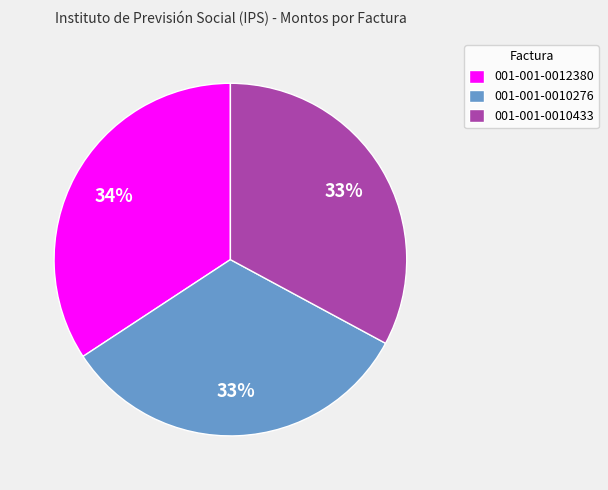

What percentage is the 001-001-0010433 slice, to the nearest percent?

33%